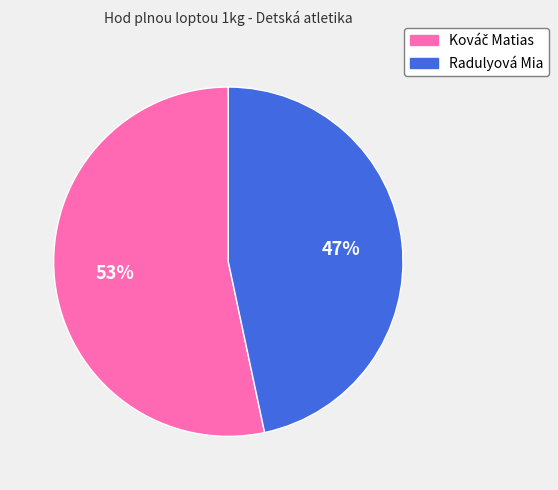

Does any single category account for the majority?

Yes